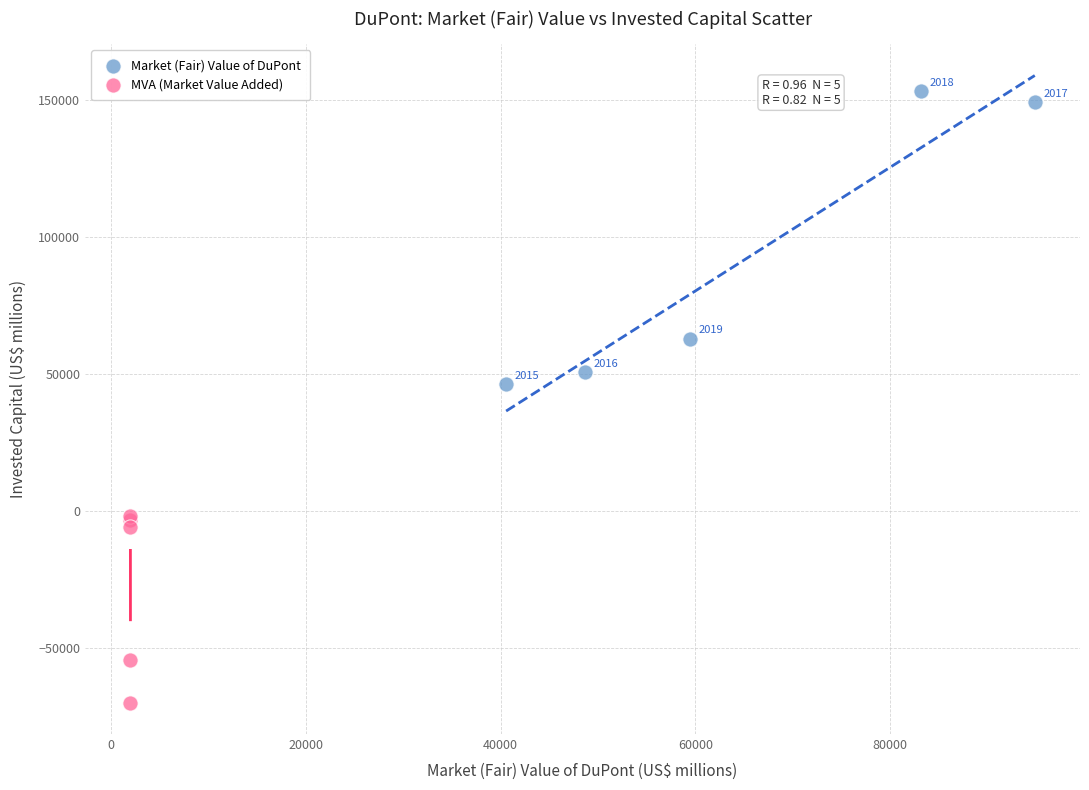

Which series has the largest Y range (max minus min)?

Market (Fair) Value of DuPont